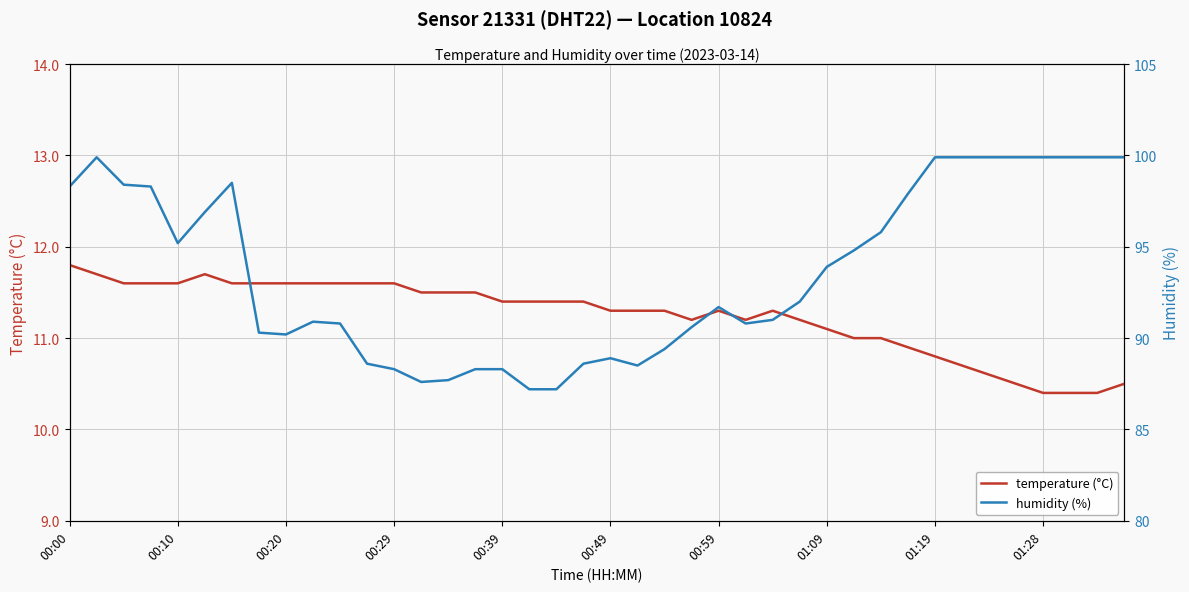

What is the maximum value for temperature (°C)?

11.8